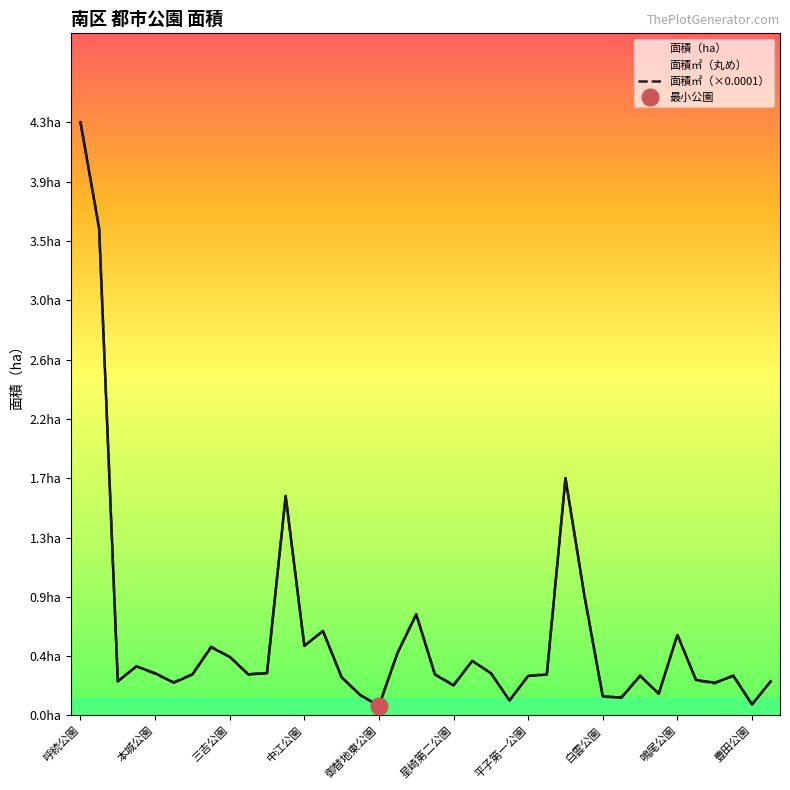

At which category is the sum across all series the highest?

呼続公園